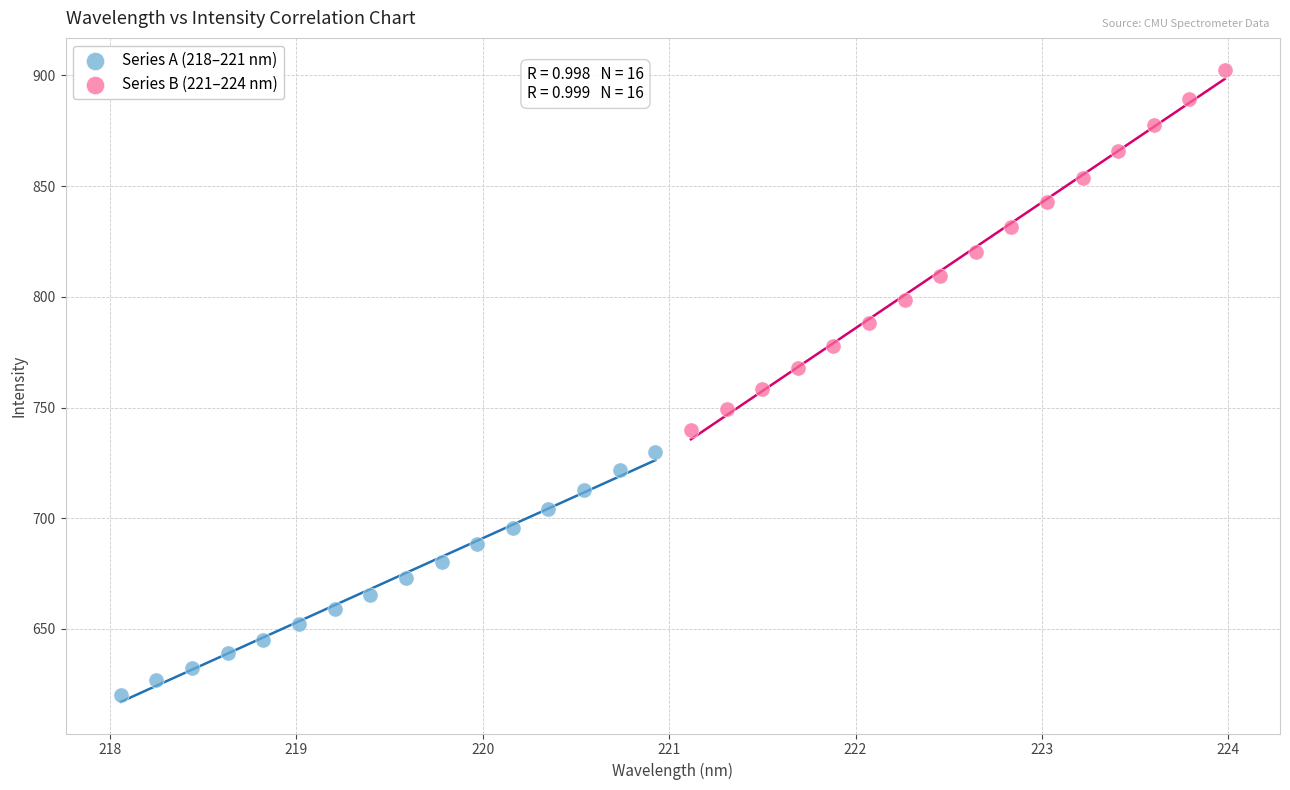

Which series reaches the maximum Y coordinate?

Series B (221–224 nm)